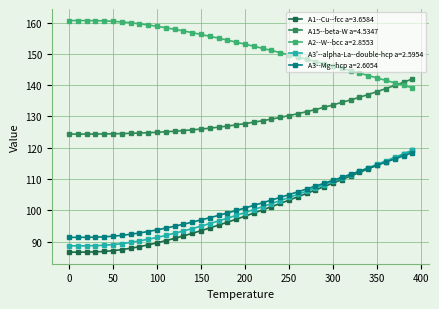

At which category is the sum across all series the highest?

390.0